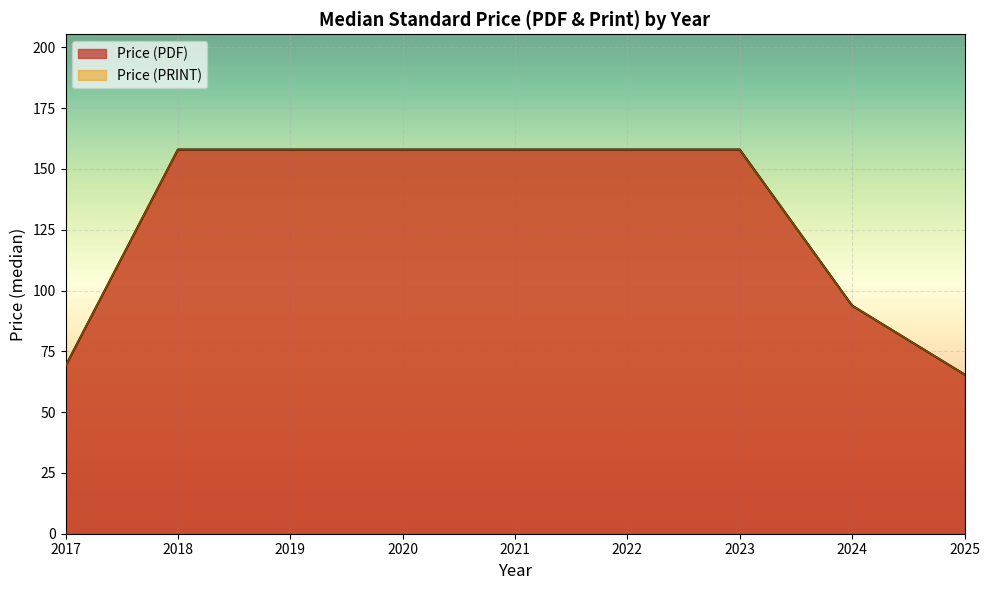

What is the value of the Price (PDF) point at the 15th from the left?

158.0